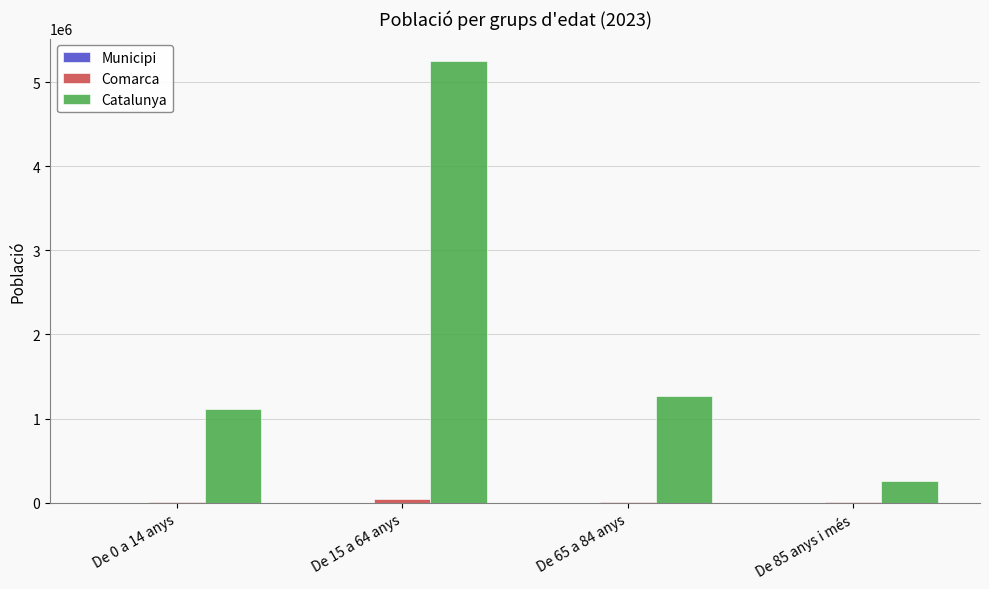

Which series has the largest total across all categories?

Catalunya